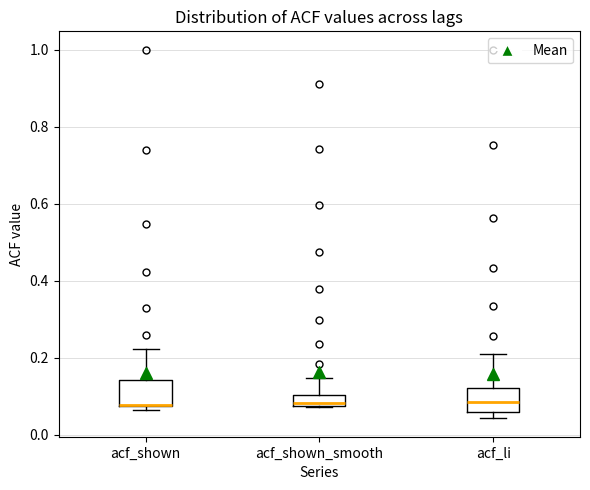

Reading left to right, transcribe this box plot: for each box, give where its median line is, the range the box spans, and where its two whiskers end, as read against the y-axis. The values are not printed on the chart, so give them approximately, as read against the axis.

acf_shown: median 0.08 (drawn on the box's lower edge), box 0.08 to 0.14, whiskers 0.06 to 0.22
acf_shown_smooth: median 0.08 (just above the box's lower edge), box 0.08 to 0.10, whiskers 0.08 to 0.14
acf_li: median 0.08, box 0.06 to 0.12, whiskers 0.04 to 0.22